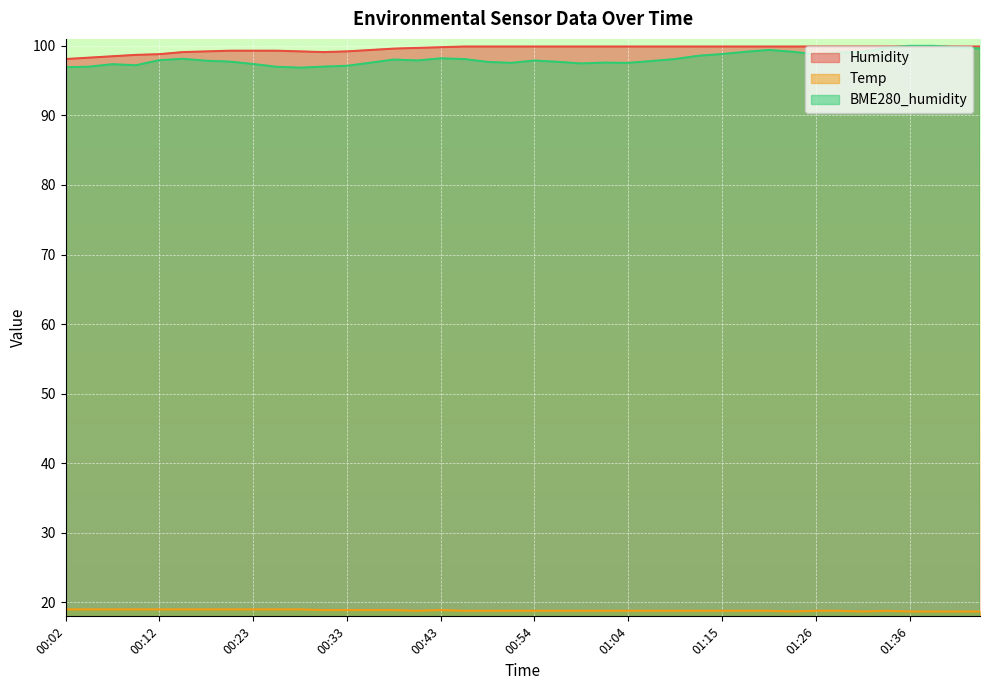

What is the value of the Humidity point at the 17th from the left?

99.8